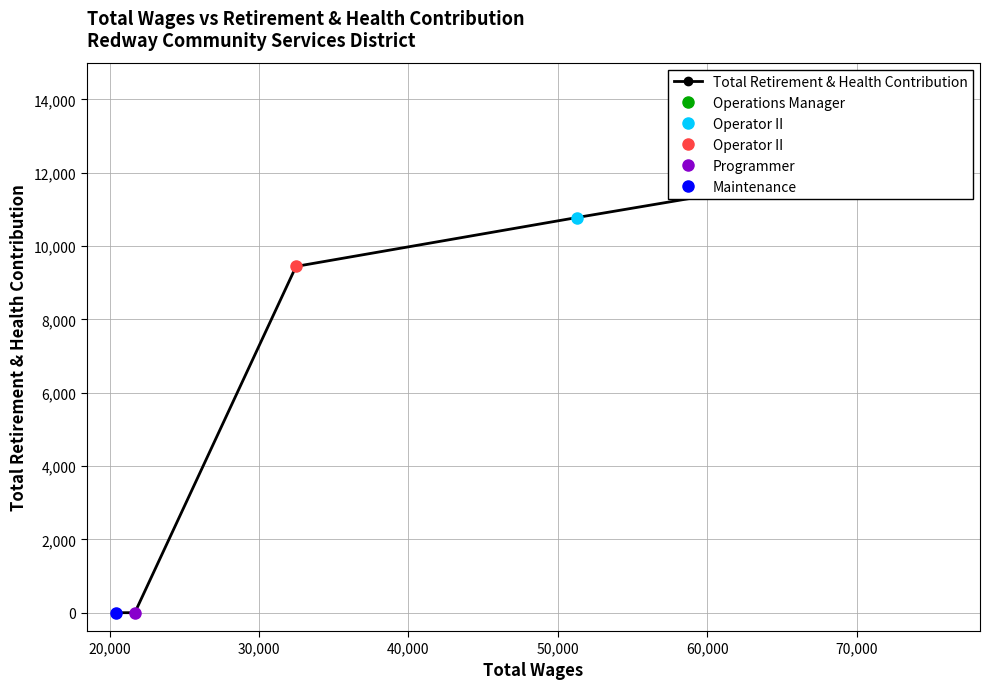

True or false: there are more than 0 points higher than both neighbors.

False